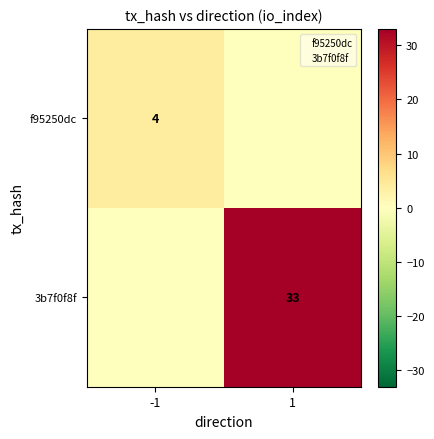

At 1, list the series in order from smallest to largest.

f95250dc, 3b7f0f8f